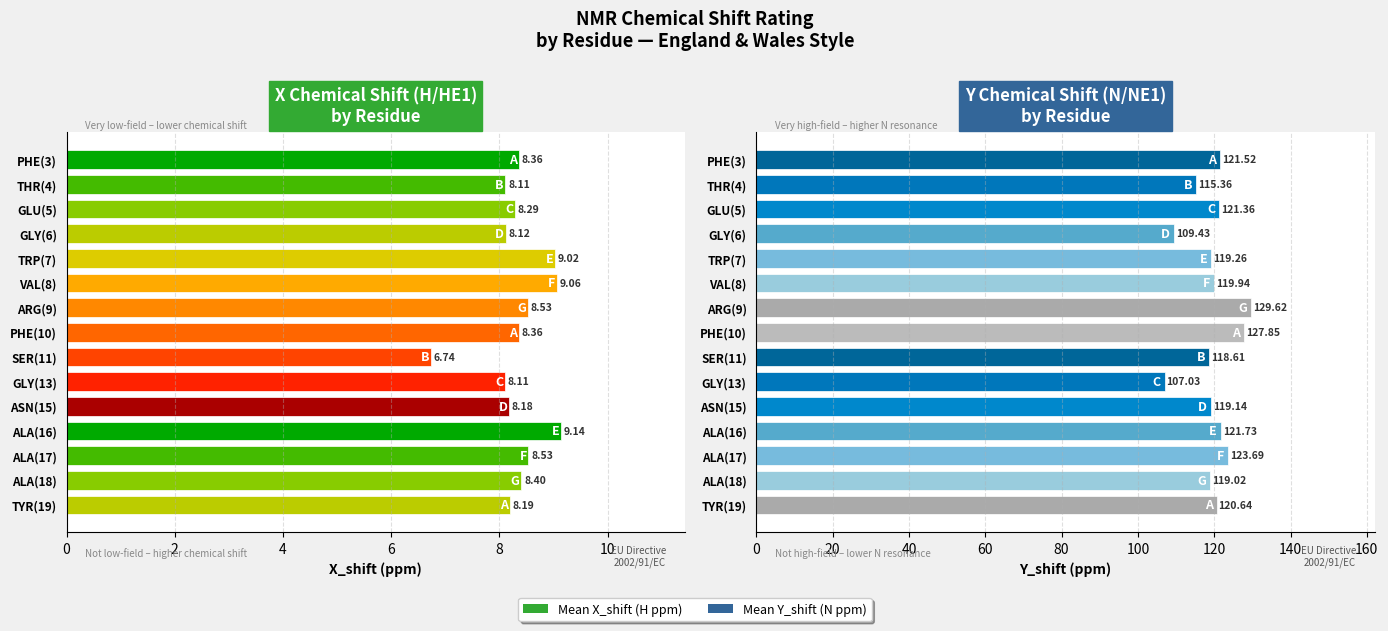

Is the value of Mean X_shift at PHE(3) greater than the value of Mean Y_shift at ALA(18)?

No